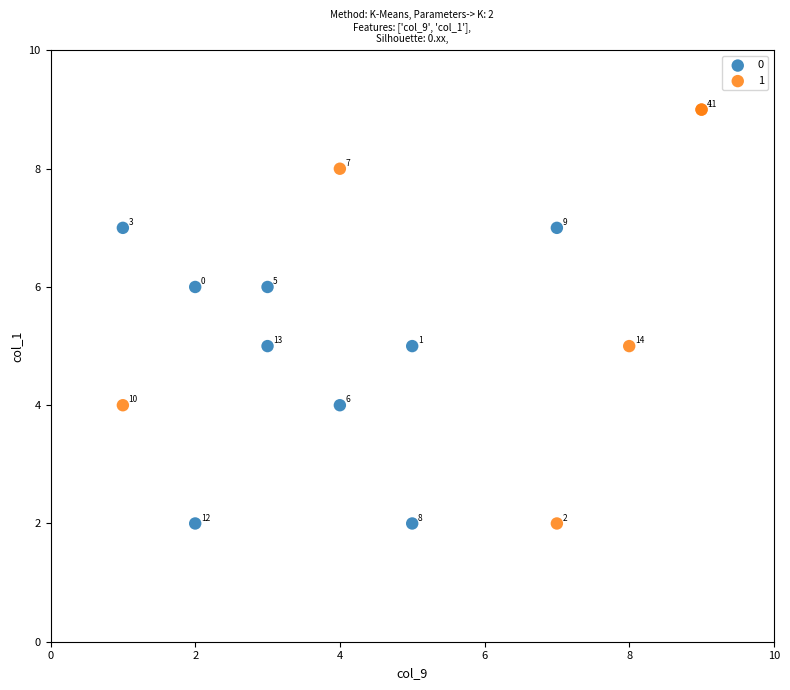

Which series has the largest Y range (max minus min)?

1